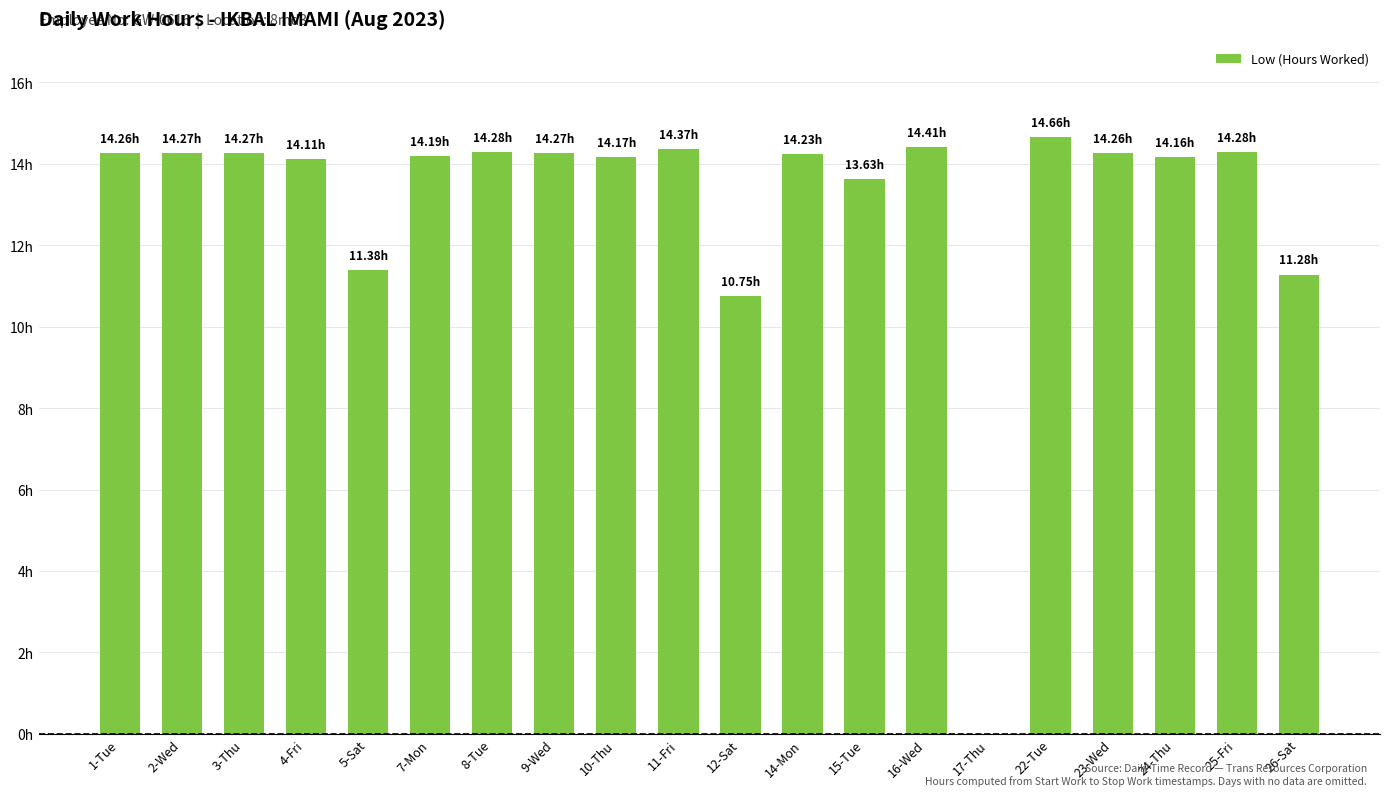

Are the bars grouped side by side (vs. stacked)?

No